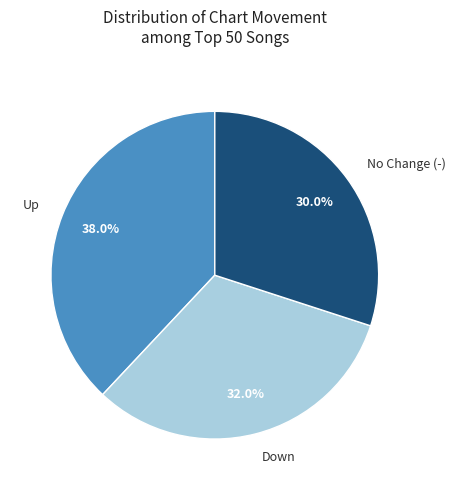

How many slices are in this pie chart?

3